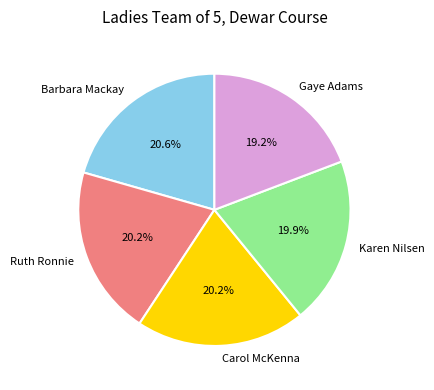

Between Gaye Adams and Barbara Mackay, which is larger?

Barbara Mackay